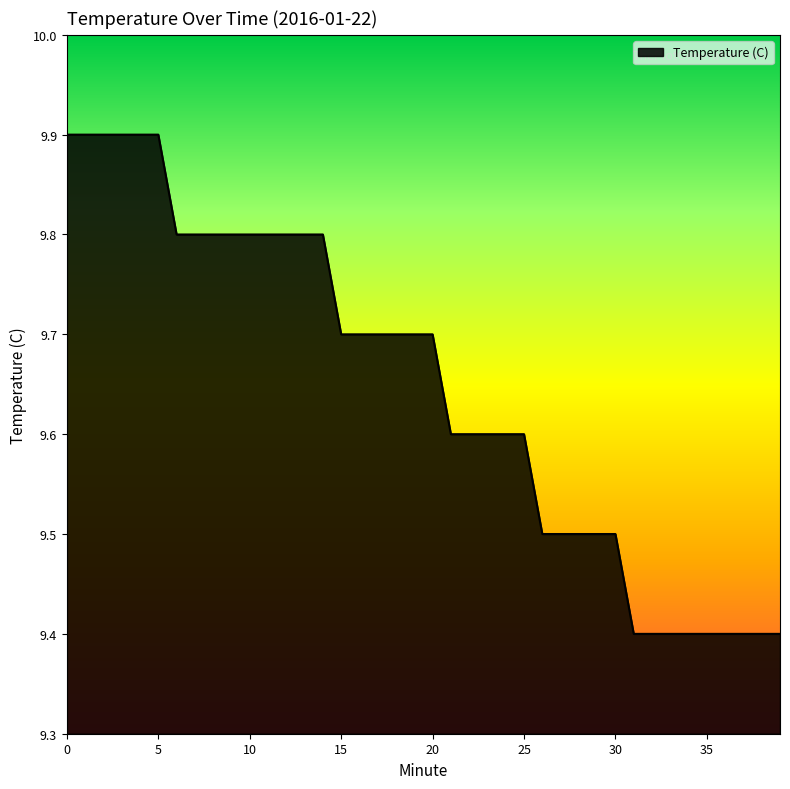

What is the difference between the maximum and minimum values?

0.5